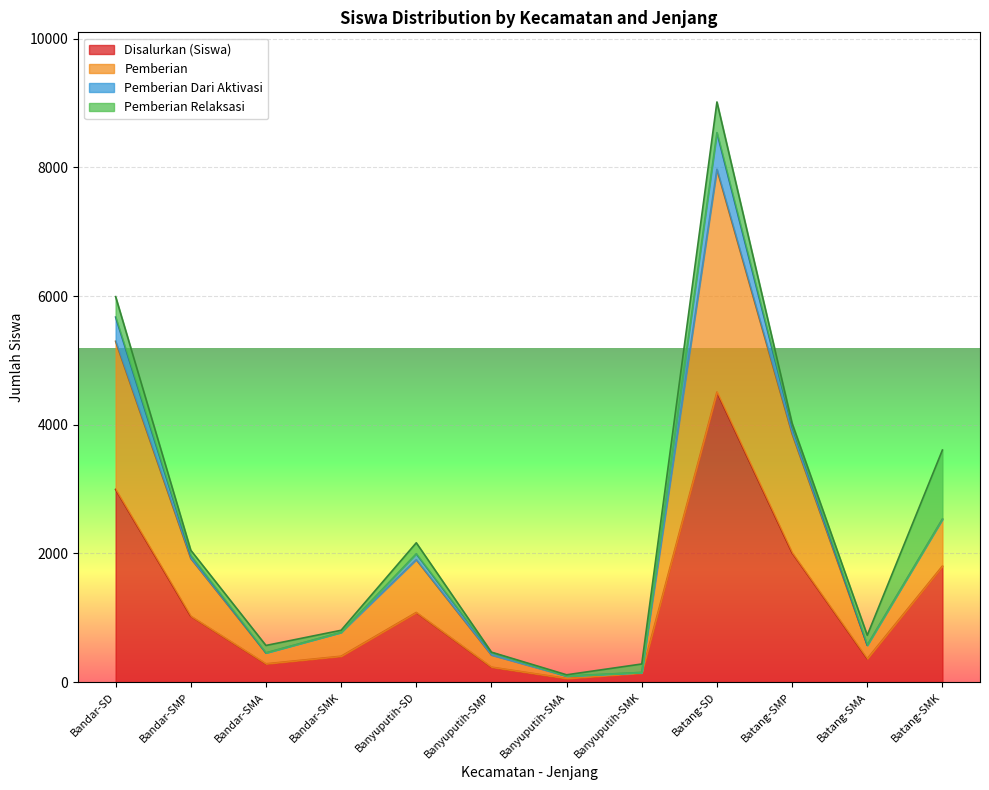

True or false: Pemberian and Disalurkan (Siswa) cross at least once.

False